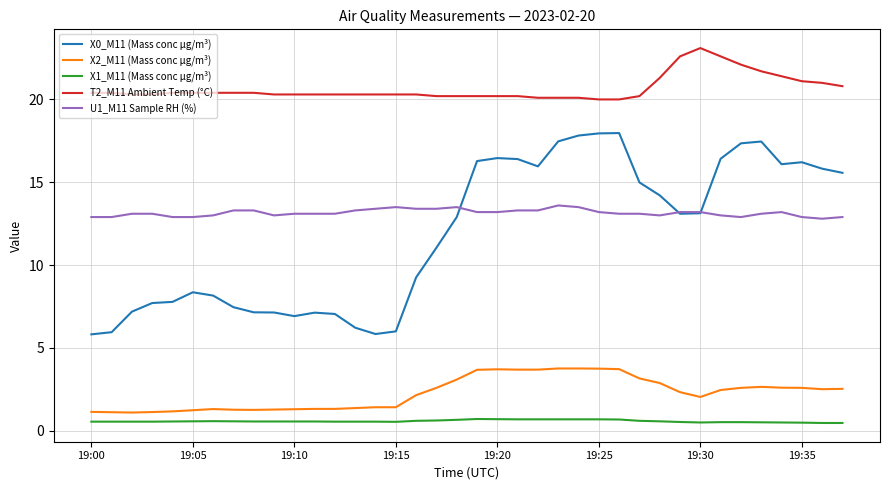

Which series has the largest range (max minus min)?

X0_M11 (Mass conc μg/m³)